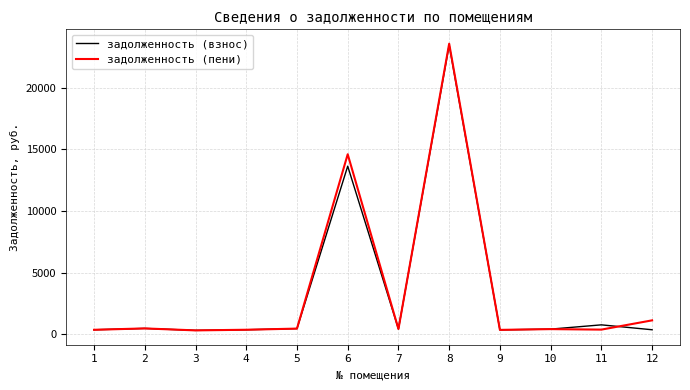

What is the minimum value for задолженность (взнос)?

329.4